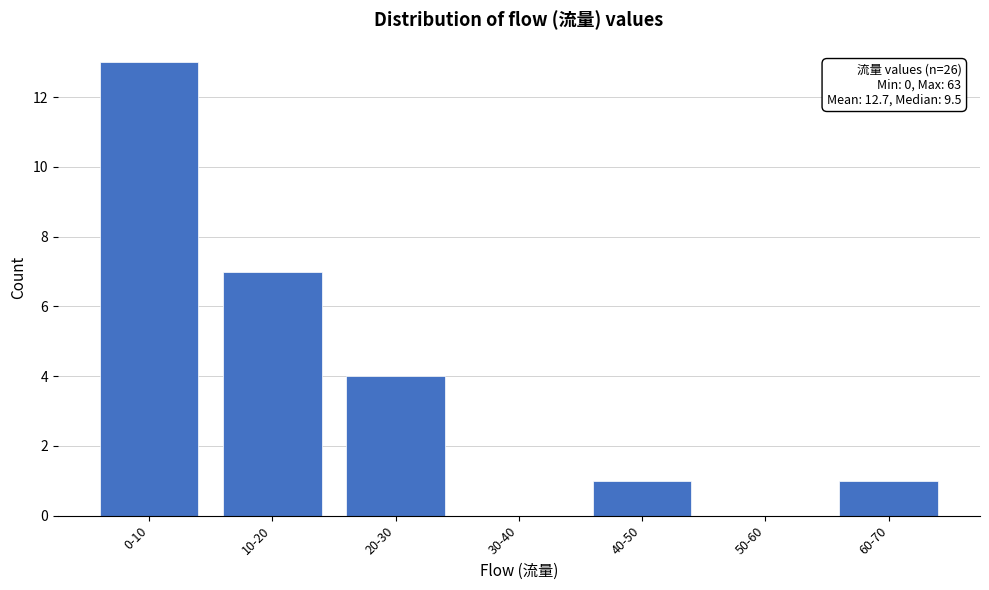

Reading left to right, extract all data points from this chart.

0-10=13	10-20=7	20-30=4	30-40=0	40-50=1	50-60=0	60-70=1